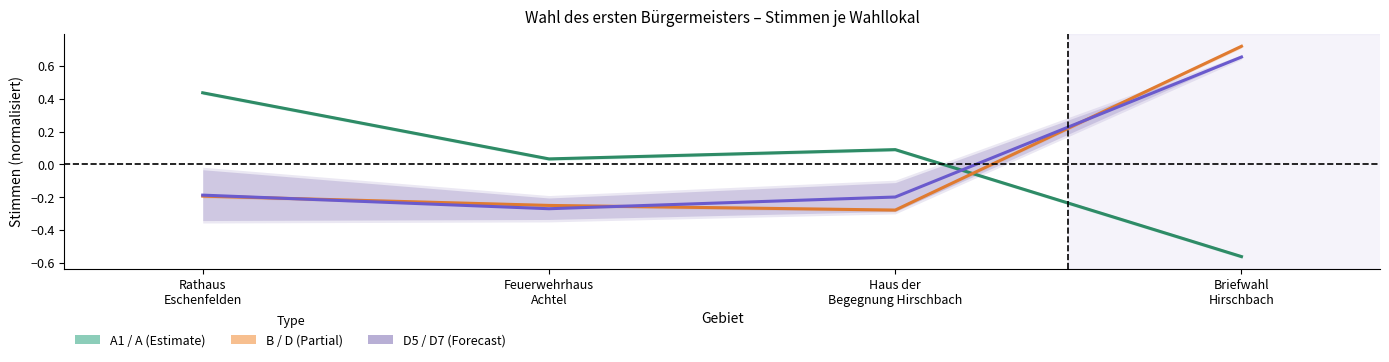

What is the value of the A1 point at the 1st from the left?

0.4